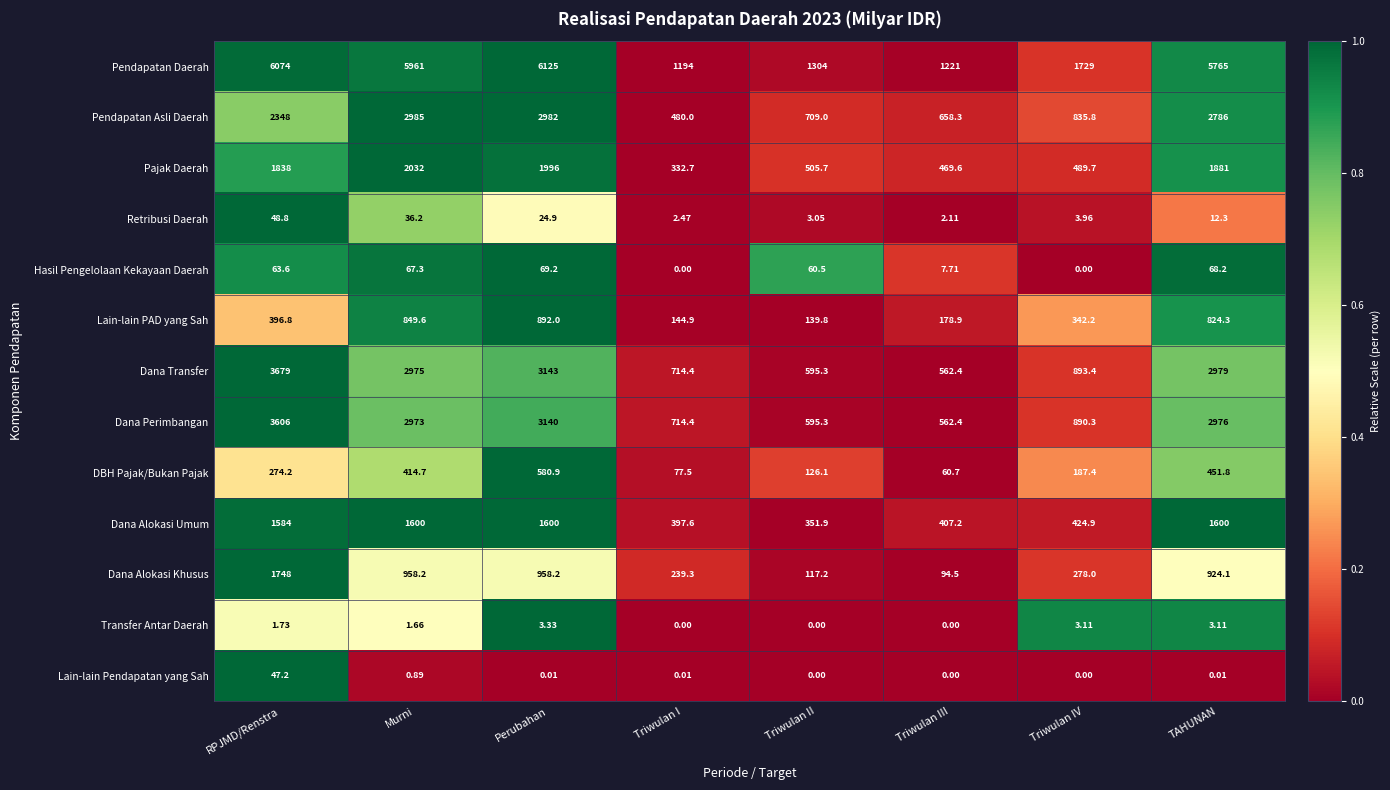

Rank the categories by Dana Transfer value from highest to lowest.

RPJMD/Renstra, Perubahan, TAHUNAN, Murni, Triwulan IV, Triwulan I, Triwulan II, Triwulan III